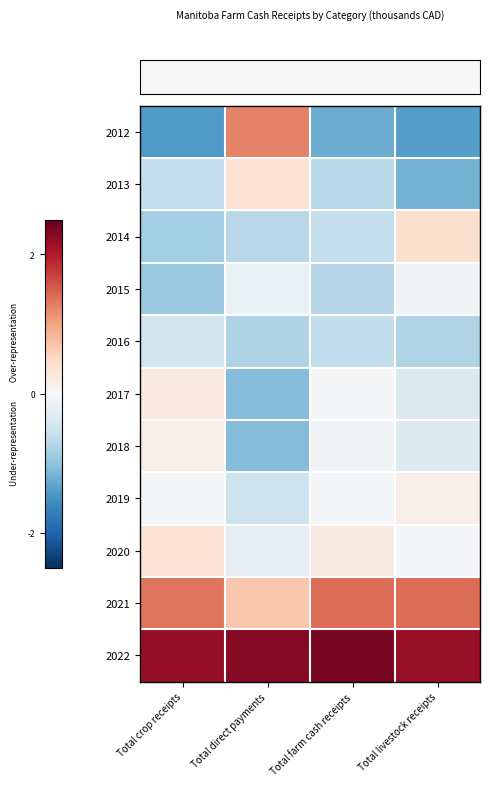

Count the number of data series in this chart.

11